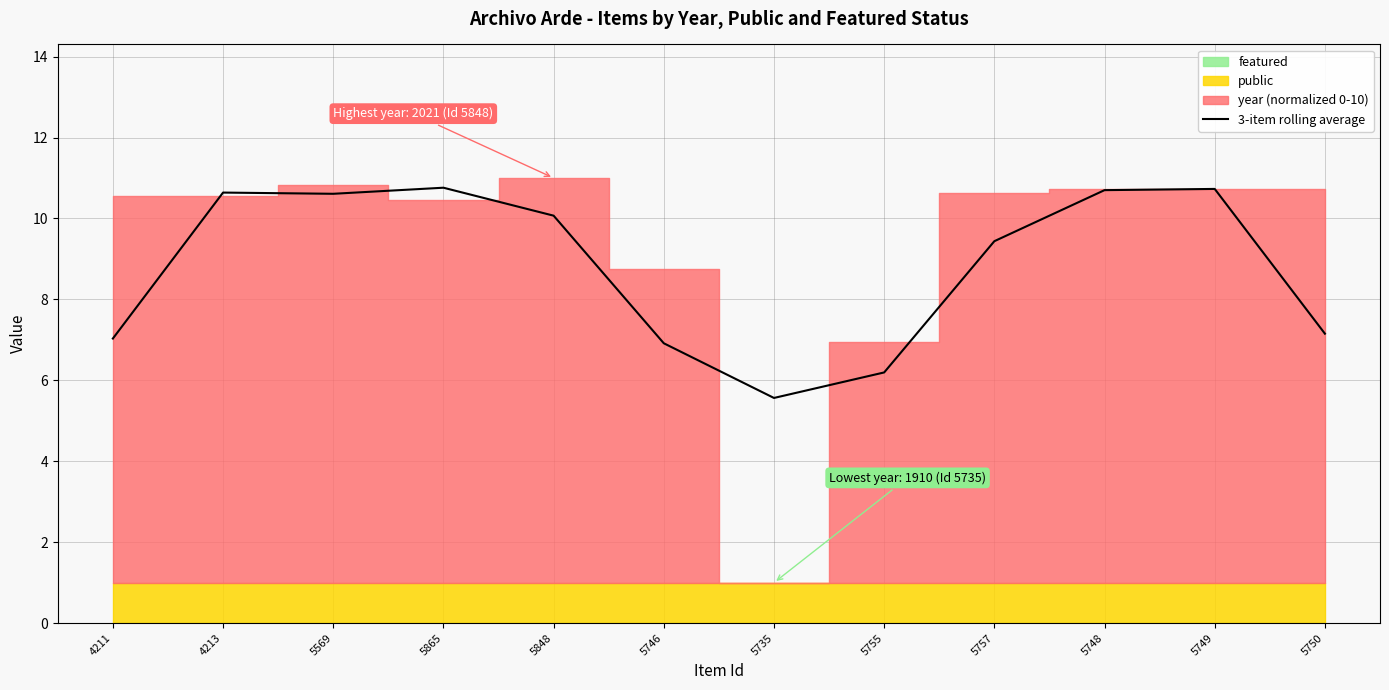

Reading right to left, transcribe all the data shown in this chart.

5750=7.2	5749=10.7	5748=10.7	5757=9.4	5755=6.2	5735=5.6	5746=6.9	5848=10.1	5865=10.8	5569=10.6	4213=10.6	4211=7.0